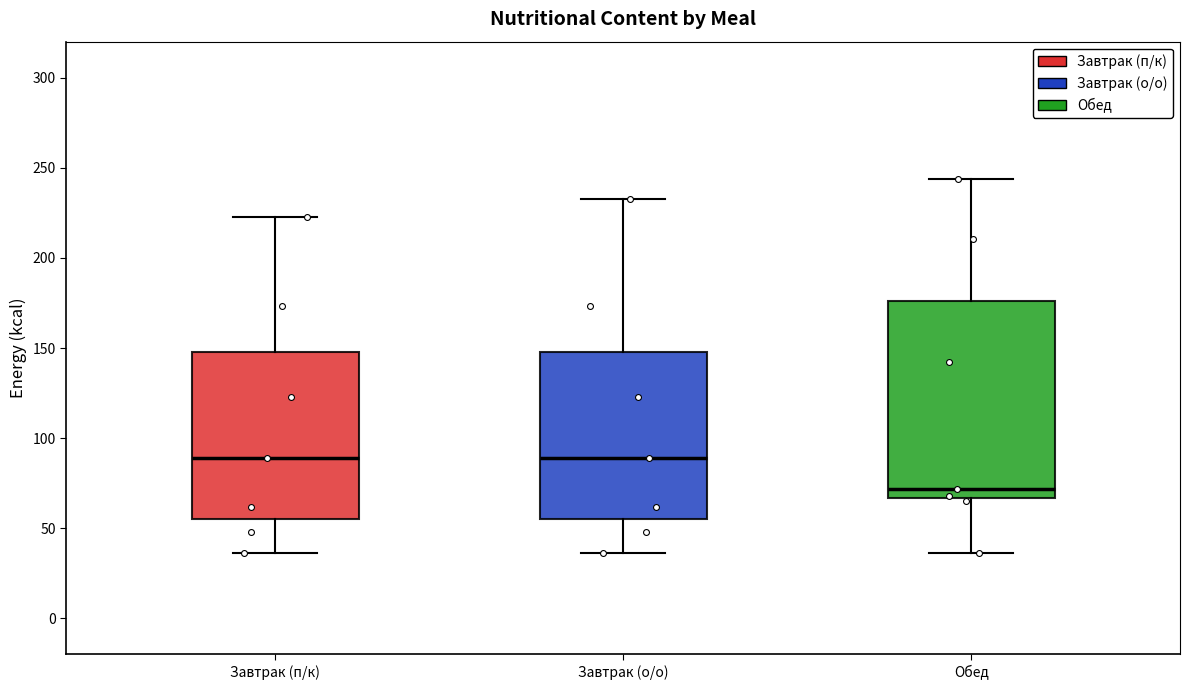

Reading left to right, read every box against the y-axis: the position of its median line, the range the box covers, and the ends of its whiskers. The values are not printed on the chart, so give them approximately, as read against the axis.

Завтрак (п/к): median 90, box 55 to 150, whiskers 35 to 225
Завтрак (о/о): median 90, box 55 to 150, whiskers 35 to 235
Обед: median 70, box 65 to 175, whiskers 35 to 245